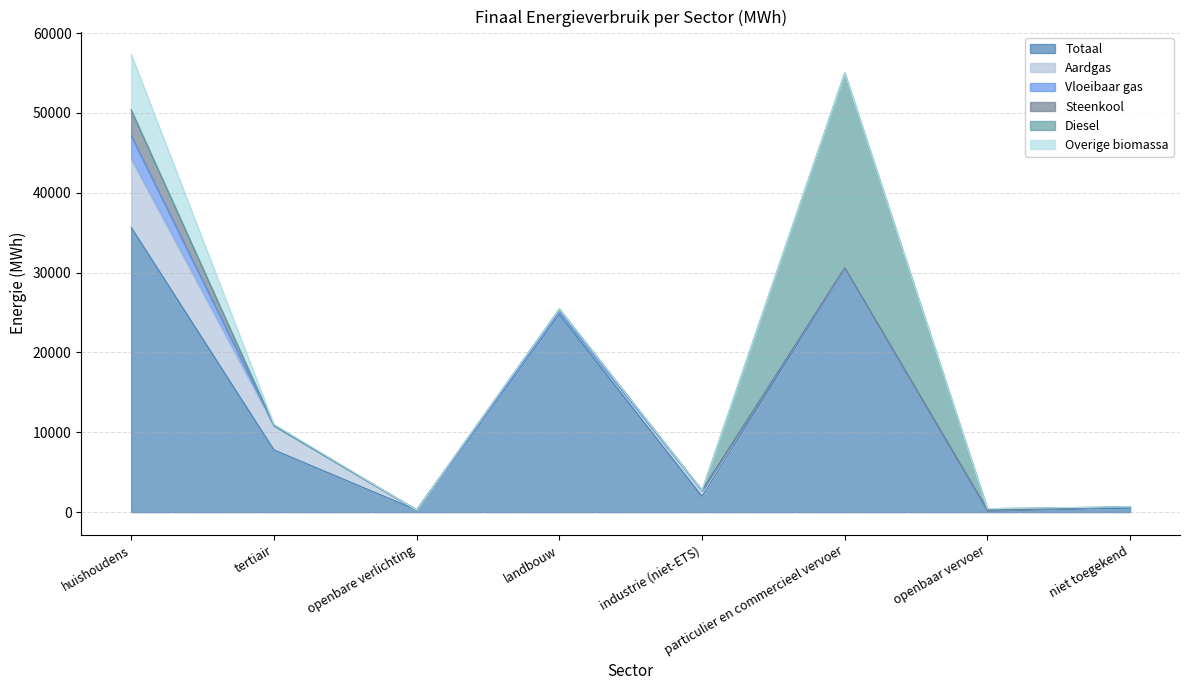

How many intersections are there between Aardgas and Diesel?

2